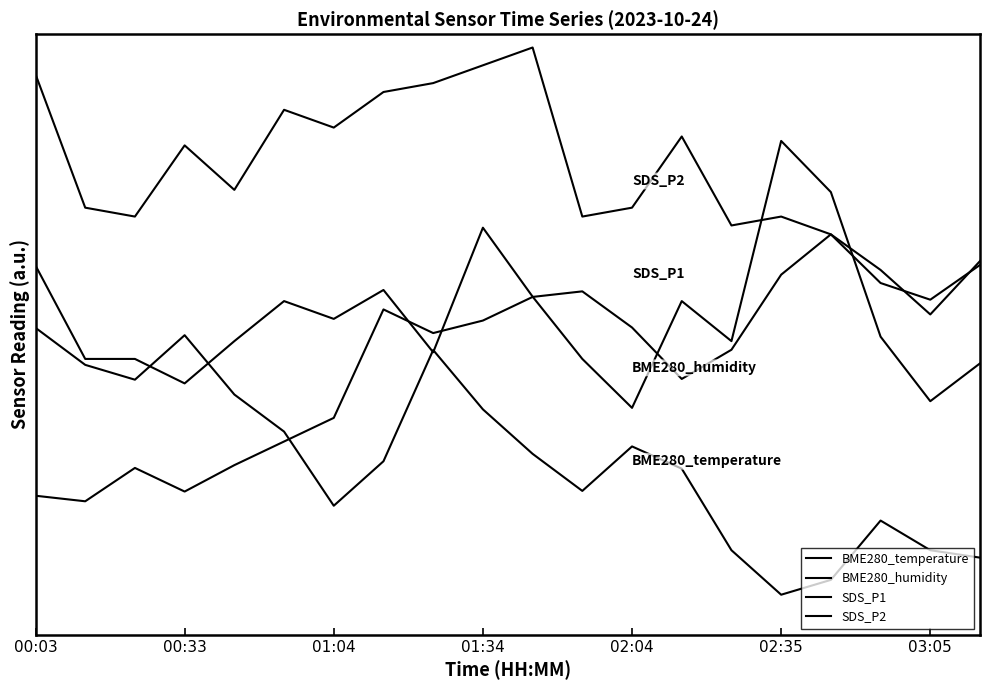

What is the average value of the BME280_temperature series?

0.5